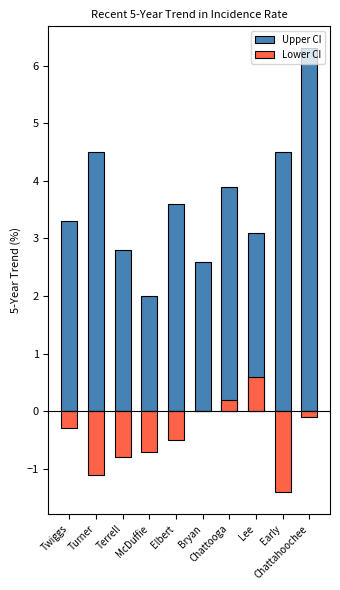

How many values in the Upper CI series are below 3?

3